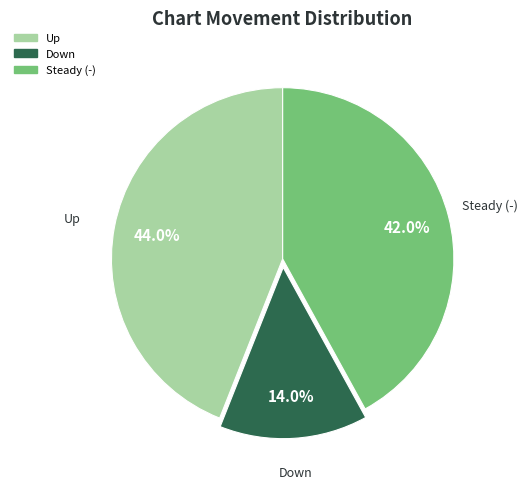

How many slices are in this pie chart?

3